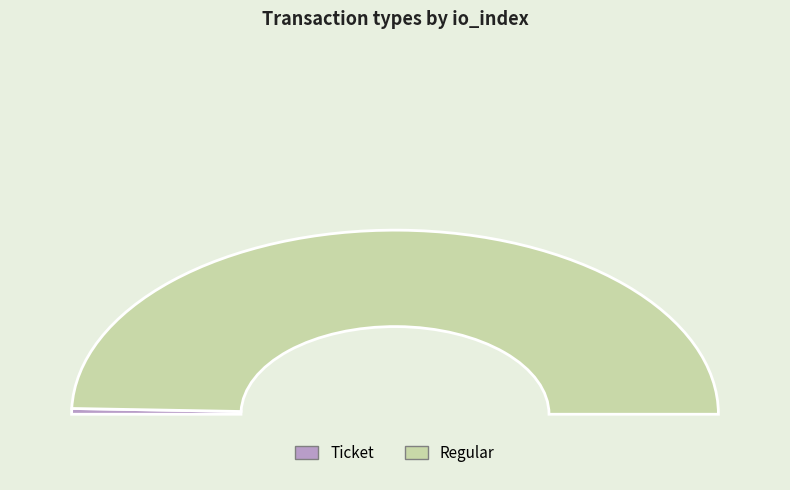

What is the change in value from Ticket to Regular?

+99